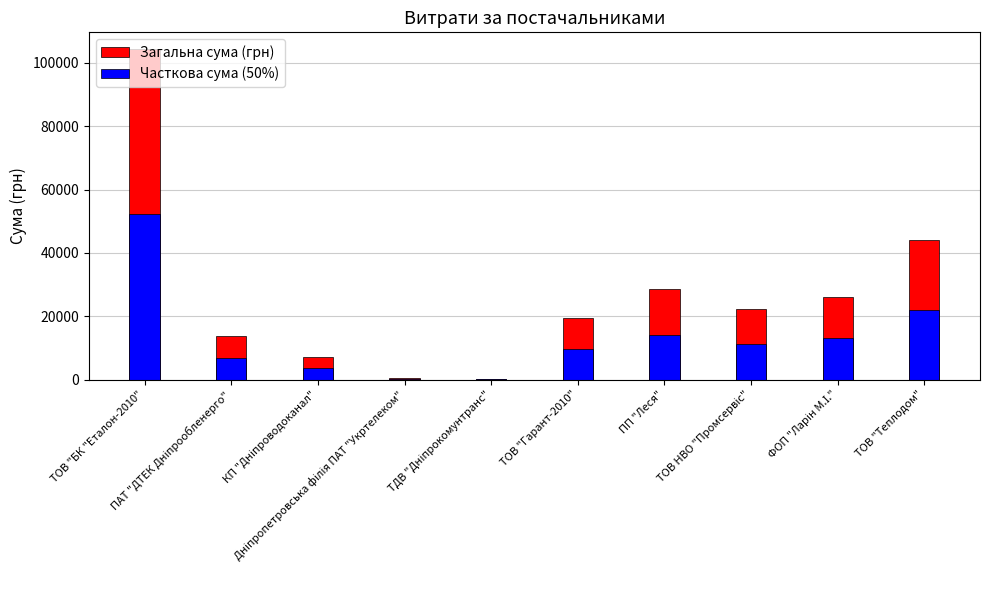

Which label corresponds to the largest value in the chart?

ТОВ "БК "Еталон-2010"